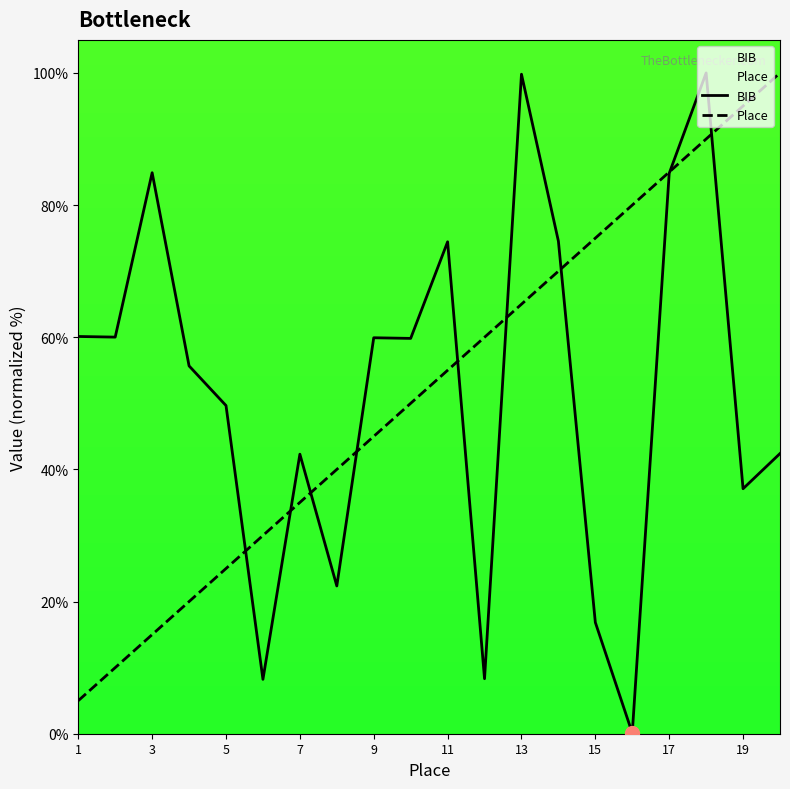

How many data points does each series have?

20